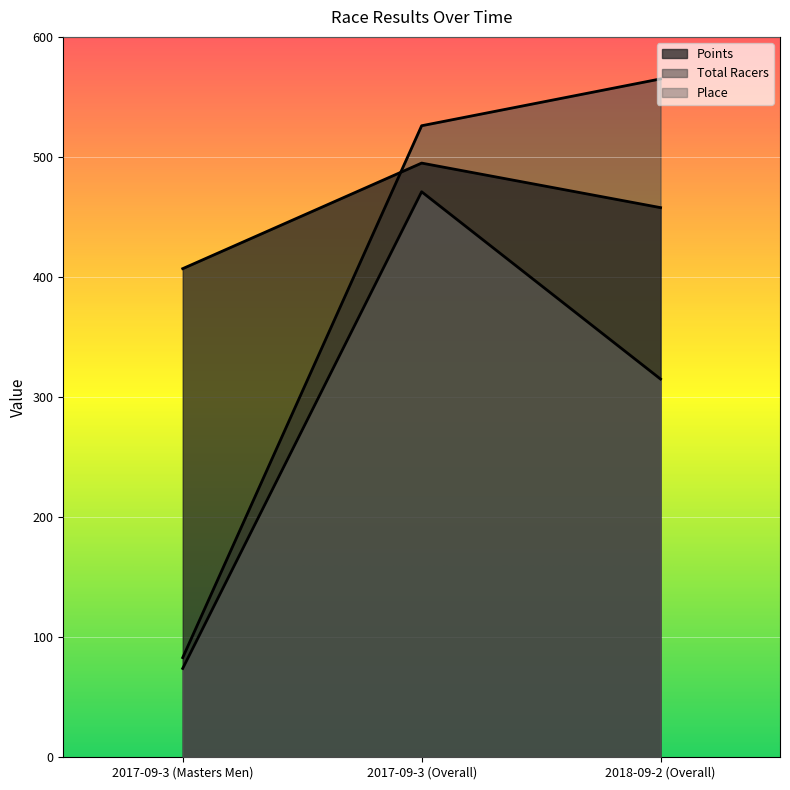

What is the label of the 3rd point from the right?

2017-09-3 (Masters Men)